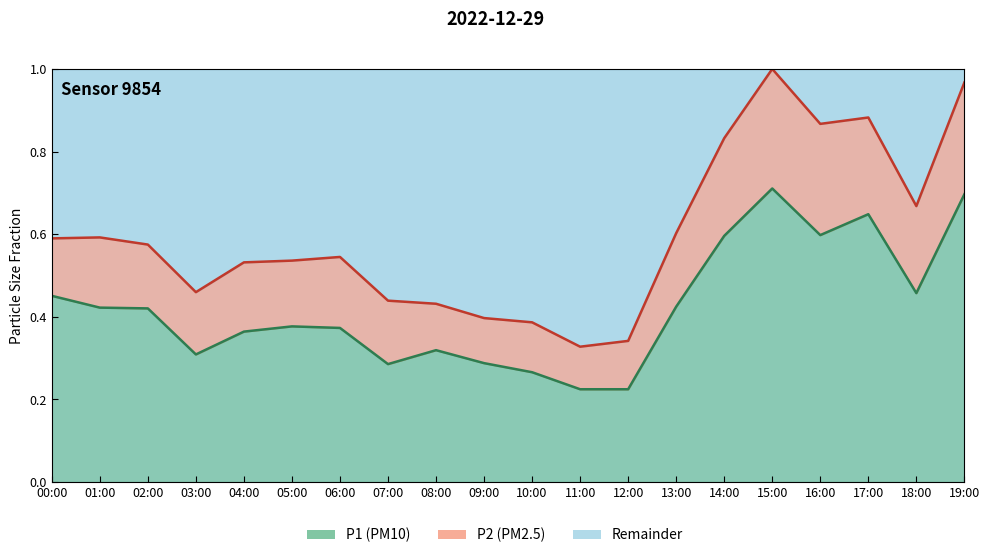

What is the maximum value shown in the chart?

0.7